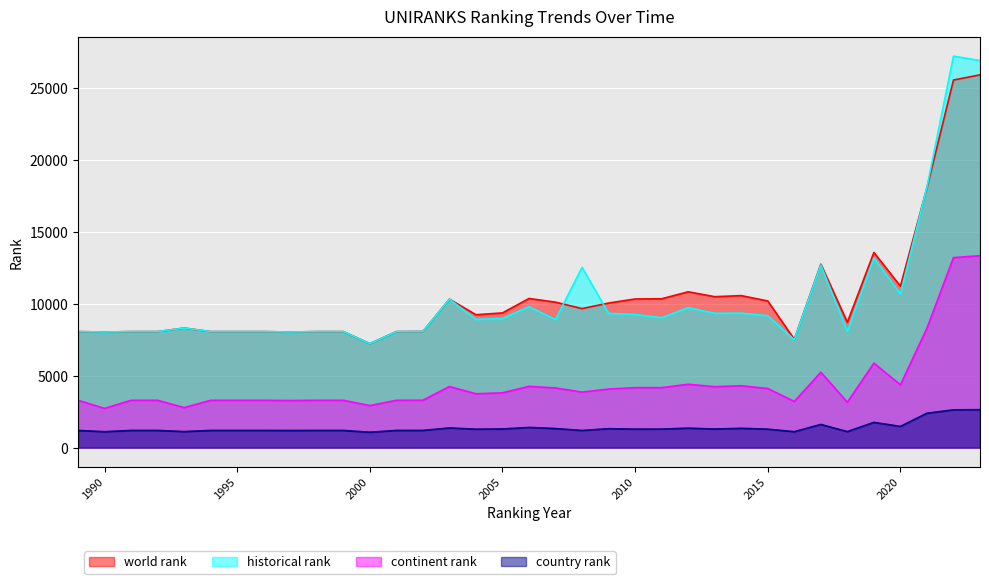

What is the sum of all historical rank values?

361282.5